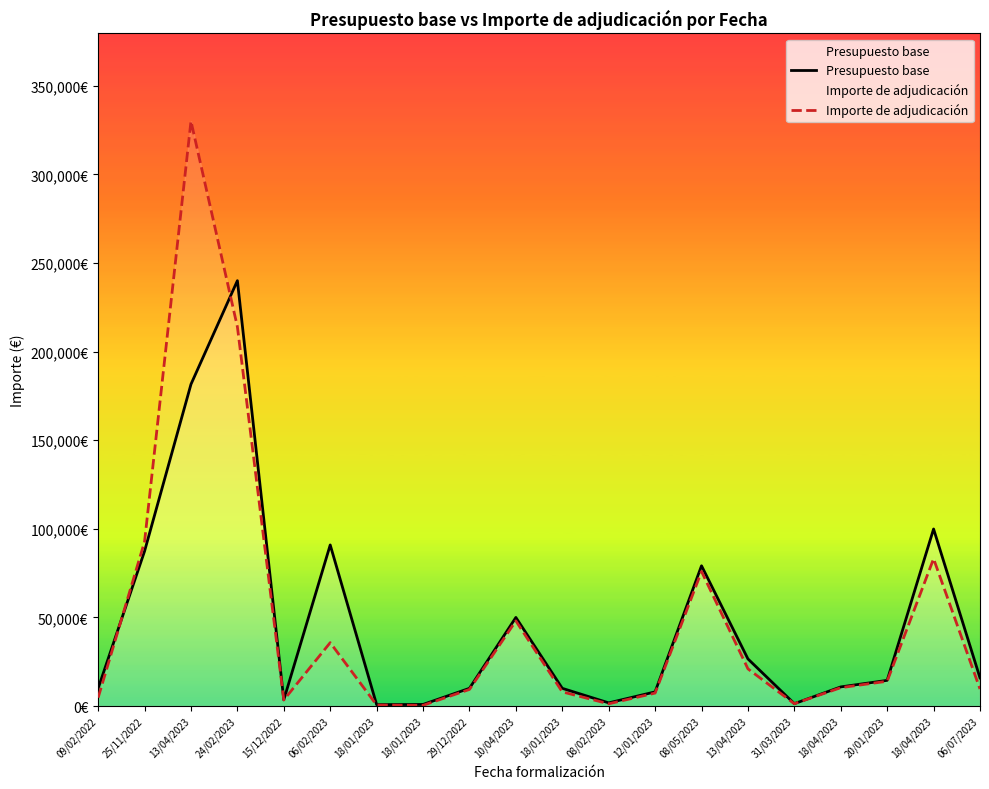

True or false: Importe de adjudicación has a value of 15338.4 at 06/07/2023.

False